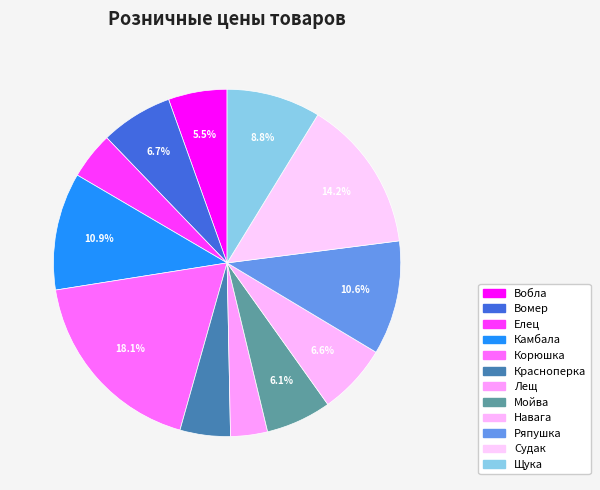

What is the ratio of the value at Ряпушка to the value at Вобла?

1.9